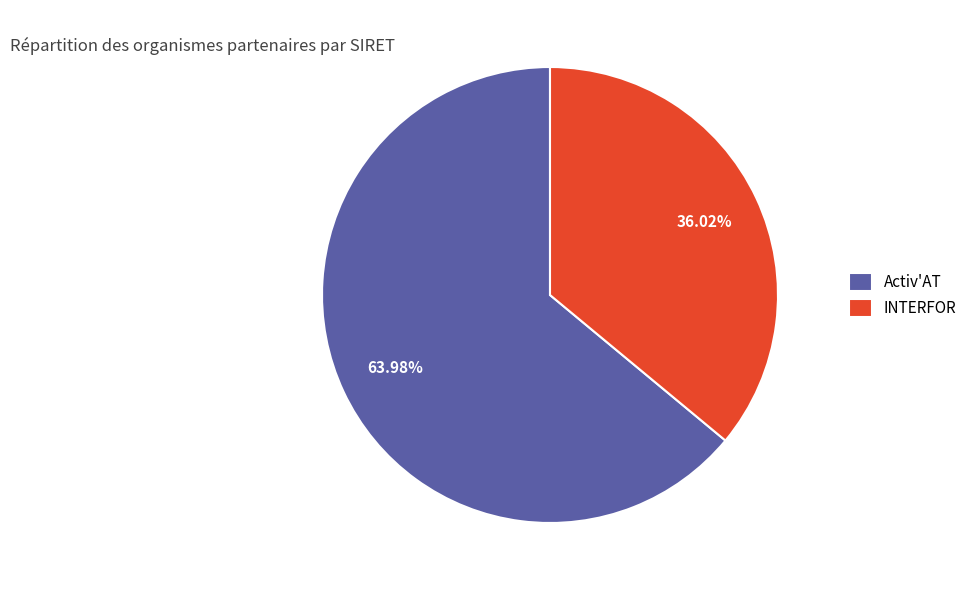

What is the total percentage of INTERFOR and Activ'AT?

100.0%